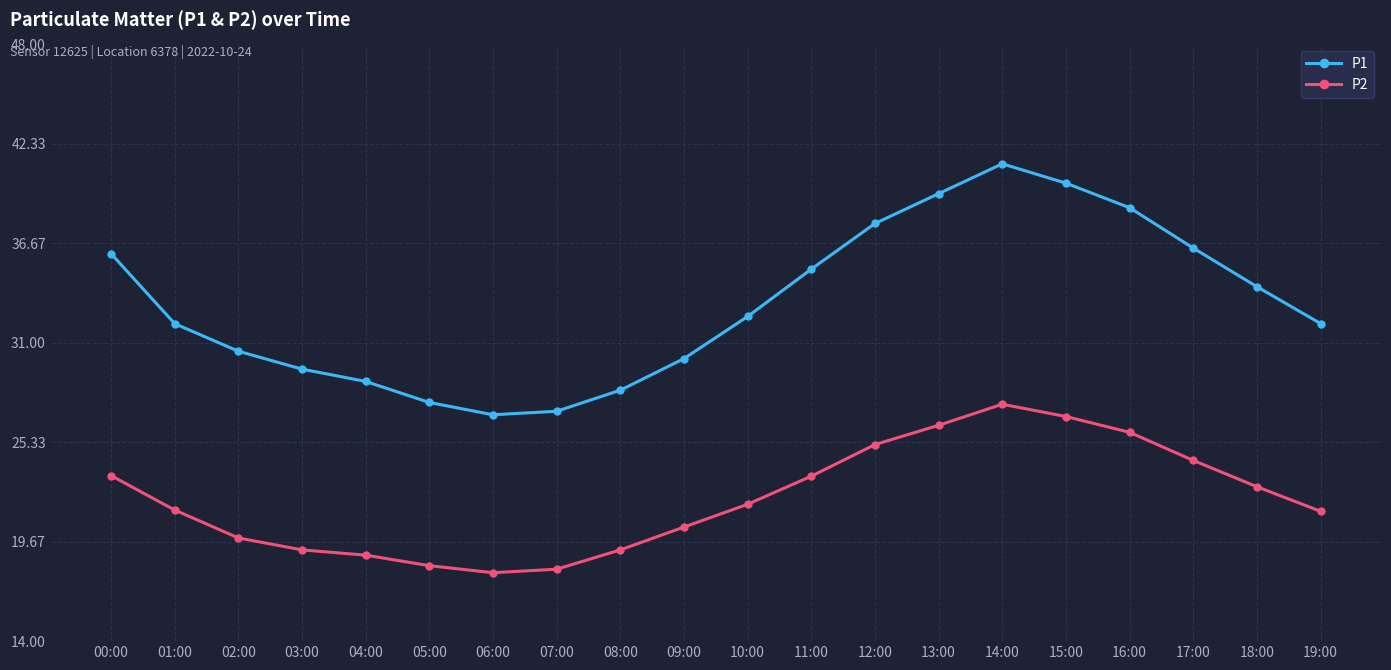

Rank the series by their average value, from highest to lowest.

P1, P2